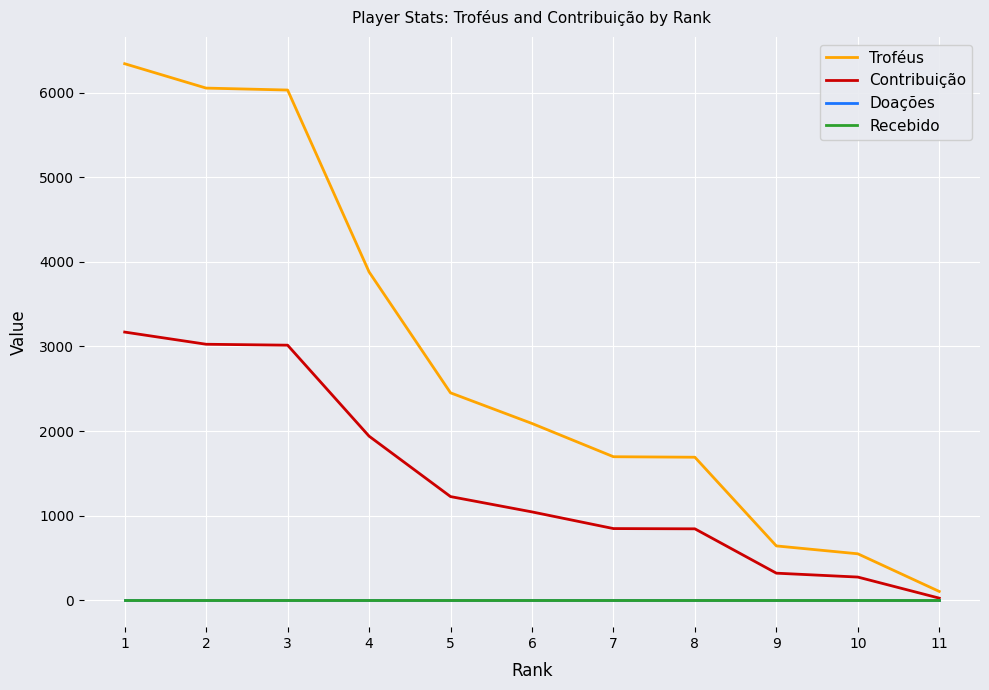

Which series has the largest total across all categories?

Troféus